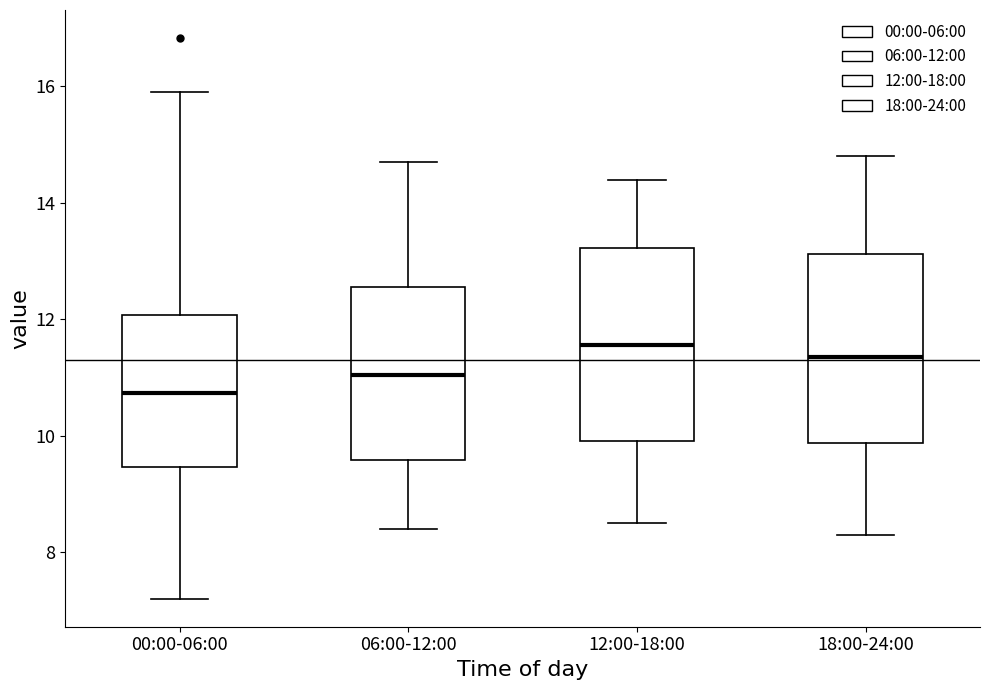

Reading left to right, transcribe this box plot: for each box, give where its median line is, the range the box spans, and where its two whiskers end, as read against the y-axis. The values are not printed on the chart, so give them approximately, as read against the axis.

00:00-06:00: median 10.8, box 9.4 to 12.0, whiskers 7.2 to 16.0
06:00-12:00: median 11.0, box 9.6 to 12.6, whiskers 8.4 to 14.8
12:00-18:00: median 11.6, box 10.0 to 13.2, whiskers 8.6 to 14.4
18:00-24:00: median 11.4, box 9.8 to 13.2, whiskers 8.4 to 14.8